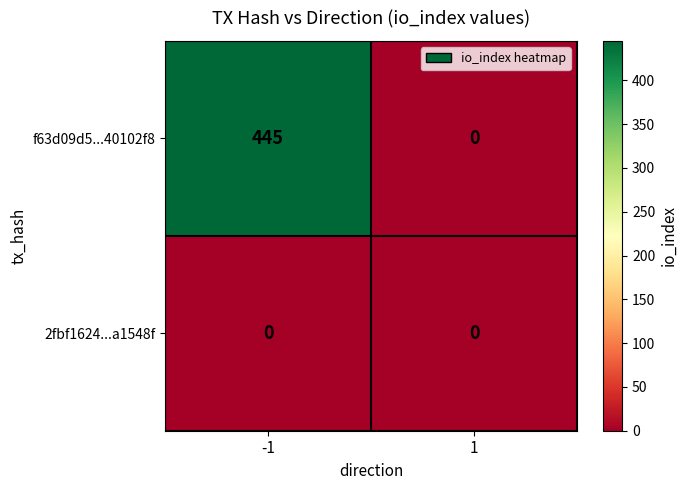

At which category is the sum across all series the highest?

-1